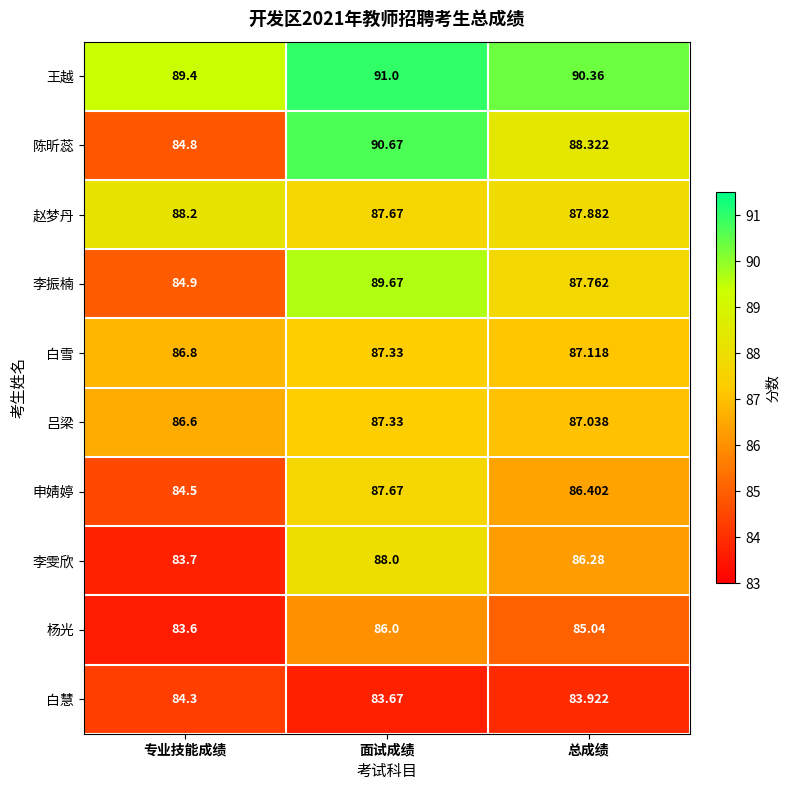

Where does the 杨光 series first go above 85?

面试成绩